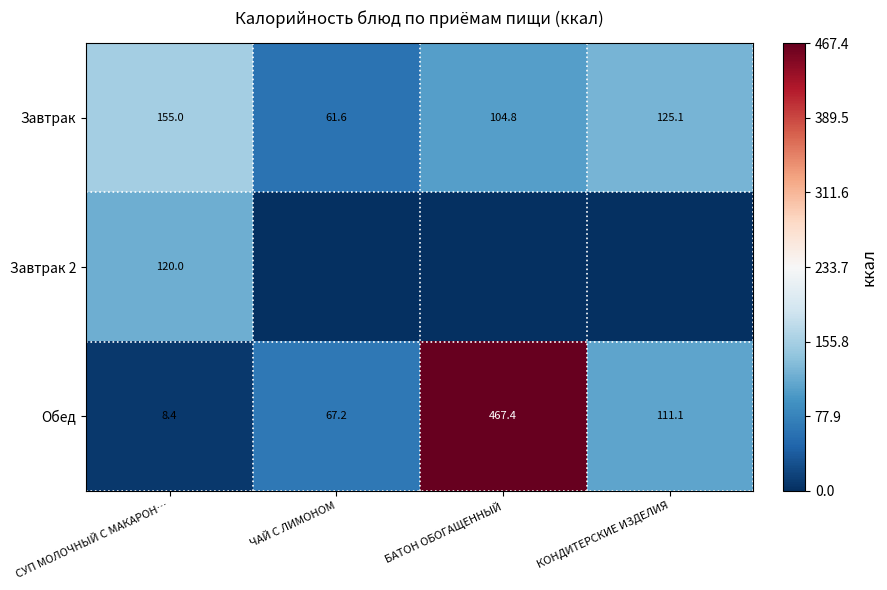

What is the difference between the maximum and minimum values in the Обед series?

459.0